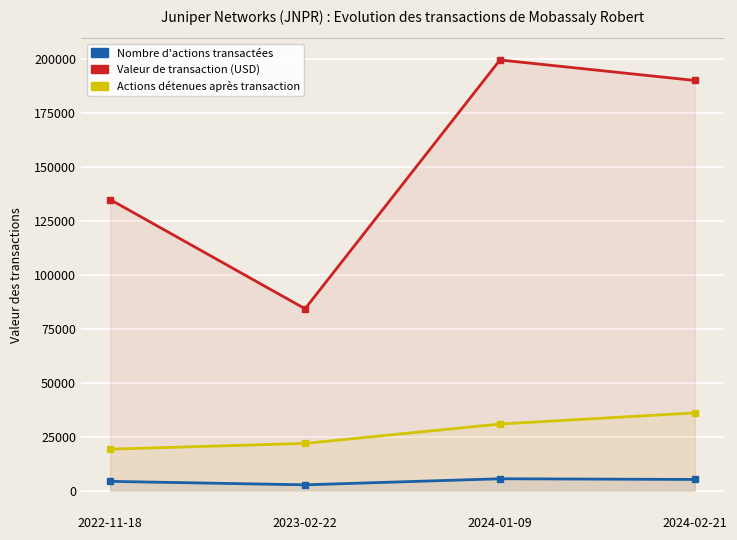

What is the label of the 3rd point from the right?

2023-02-22